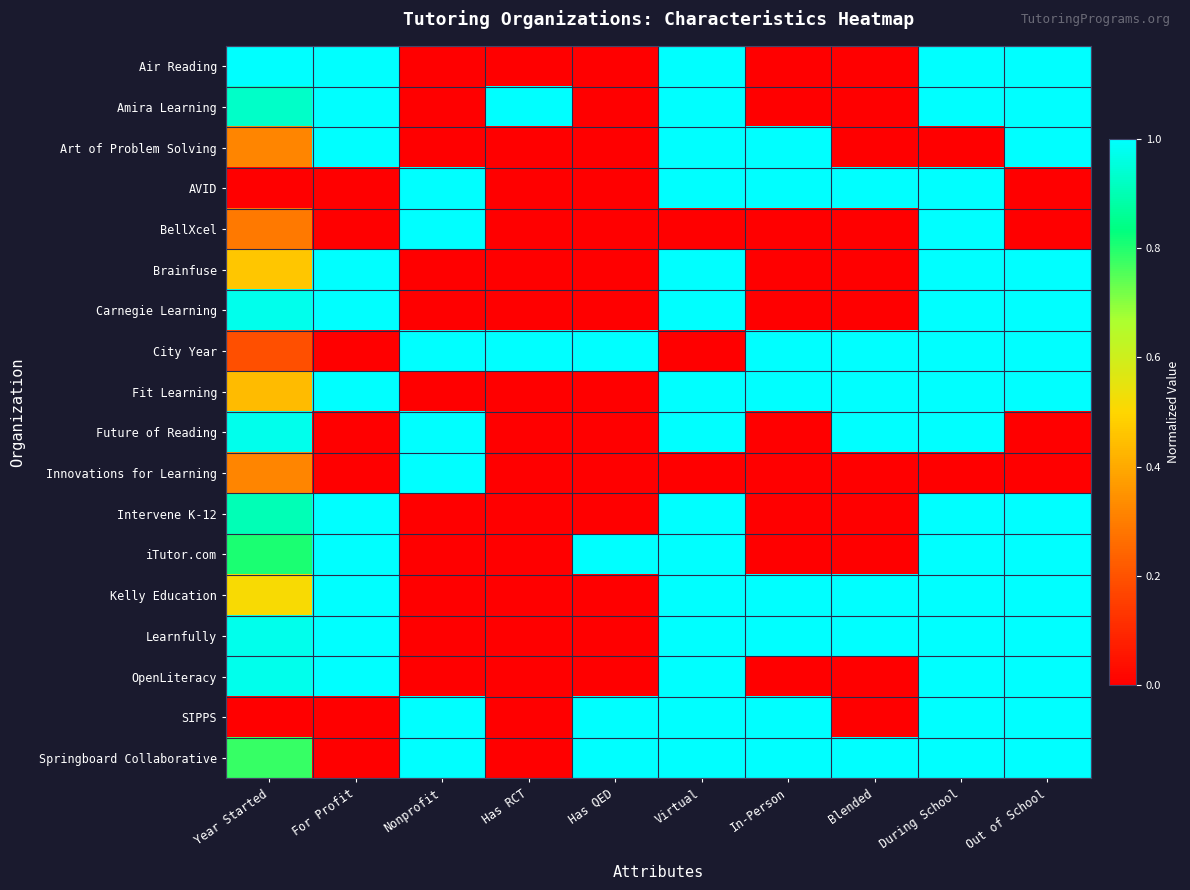

Reading left to right, extract all data points from this chart.

Air Reading: Year Started=1.0	For Profit=1.0	Nonprofit=0.0	Has RCT=0.0	Has QED=0.0	Virtual=1.0	In-Person=0.0	Blended=0.0	During School=1.0	Out of School=1.0
Amira Learning: Year Started=0.9	For Profit=1.0	Nonprofit=0.0	Has RCT=1.0	Has QED=0.0	Virtual=1.0	In-Person=0.0	Blended=0.0	During School=1.0	Out of School=1.0
Art of Problem Solving: Year Started=0.3	For Profit=1.0	Nonprofit=0.0	Has RCT=0.0	Has QED=0.0	Virtual=1.0	In-Person=1.0	Blended=0.0	During School=0.0	Out of School=1.0
AVID: Year Started=0.0	For Profit=0.0	Nonprofit=1.0	Has RCT=0.0	Has QED=0.0	Virtual=1.0	In-Person=1.0	Blended=1.0	During School=1.0	Out of School=0.0
BellXcel: Year Started=0.3	For Profit=0.0	Nonprofit=1.0	Has RCT=0.0	Has QED=0.0	Virtual=0.0	In-Person=0.0	Blended=0.0	During School=1.0	Out of School=0.0
Brainfuse: Year Started=0.5	For Profit=1.0	Nonprofit=0.0	Has RCT=0.0	Has QED=0.0	Virtual=1.0	In-Person=0.0	Blended=0.0	During School=1.0	Out of School=1.0
Carnegie Learning: Year Started=1.0	For Profit=1.0	Nonprofit=0.0	Has RCT=0.0	Has QED=0.0	Virtual=1.0	In-Person=0.0	Blended=0.0	During School=1.0	Out of School=1.0
City Year: Year Started=0.2	For Profit=0.0	Nonprofit=1.0	Has RCT=1.0	Has QED=1.0	Virtual=0.0	In-Person=1.0	Blended=1.0	During School=1.0	Out of School=1.0
Fit Learning: Year Started=0.4	For Profit=1.0	Nonprofit=0.0	Has RCT=0.0	Has QED=0.0	Virtual=1.0	In-Person=1.0	Blended=1.0	During School=1.0	Out of School=1.0
Future of Reading: Year Started=1.0	For Profit=0.0	Nonprofit=1.0	Has RCT=0.0	Has QED=0.0	Virtual=1.0	In-Person=0.0	Blended=1.0	During School=1.0	Out of School=0.0
Innovations for Learning: Year Started=0.3	For Profit=0.0	Nonprofit=1.0	Has RCT=0.0	Has QED=0.0	Virtual=0.0	In-Person=0.0	Blended=0.0	During School=0.0	Out of School=0.0
Intervene K-12: Year Started=0.9	For Profit=1.0	Nonprofit=0.0	Has RCT=0.0	Has QED=0.0	Virtual=1.0	In-Person=0.0	Blended=0.0	During School=1.0	Out of School=1.0
iTutor.com: Year Started=0.8	For Profit=1.0	Nonprofit=0.0	Has RCT=0.0	Has QED=1.0	Virtual=1.0	In-Person=0.0	Blended=0.0	During School=1.0	Out of School=1.0
Kelly Education: Year Started=0.5	For Profit=1.0	Nonprofit=0.0	Has RCT=0.0	Has QED=0.0	Virtual=1.0	In-Person=1.0	Blended=1.0	During School=1.0	Out of School=1.0
Learnfully: Year Started=1.0	For Profit=1.0	Nonprofit=0.0	Has RCT=0.0	Has QED=0.0	Virtual=1.0	In-Person=1.0	Blended=1.0	During School=1.0	Out of School=1.0
OpenLiteracy: Year Started=1.0	For Profit=1.0	Nonprofit=0.0	Has RCT=0.0	Has QED=0.0	Virtual=1.0	In-Person=0.0	Blended=0.0	During School=1.0	Out of School=1.0
SIPPS: Year Started=0.0	For Profit=0.0	Nonprofit=1.0	Has RCT=0.0	Has QED=1.0	Virtual=1.0	In-Person=1.0	Blended=0.0	During School=1.0	Out of School=1.0
Springboard Collaborative: Year Started=0.8	For Profit=0.0	Nonprofit=1.0	Has RCT=0.0	Has QED=1.0	Virtual=1.0	In-Person=1.0	Blended=1.0	During School=1.0	Out of School=1.0